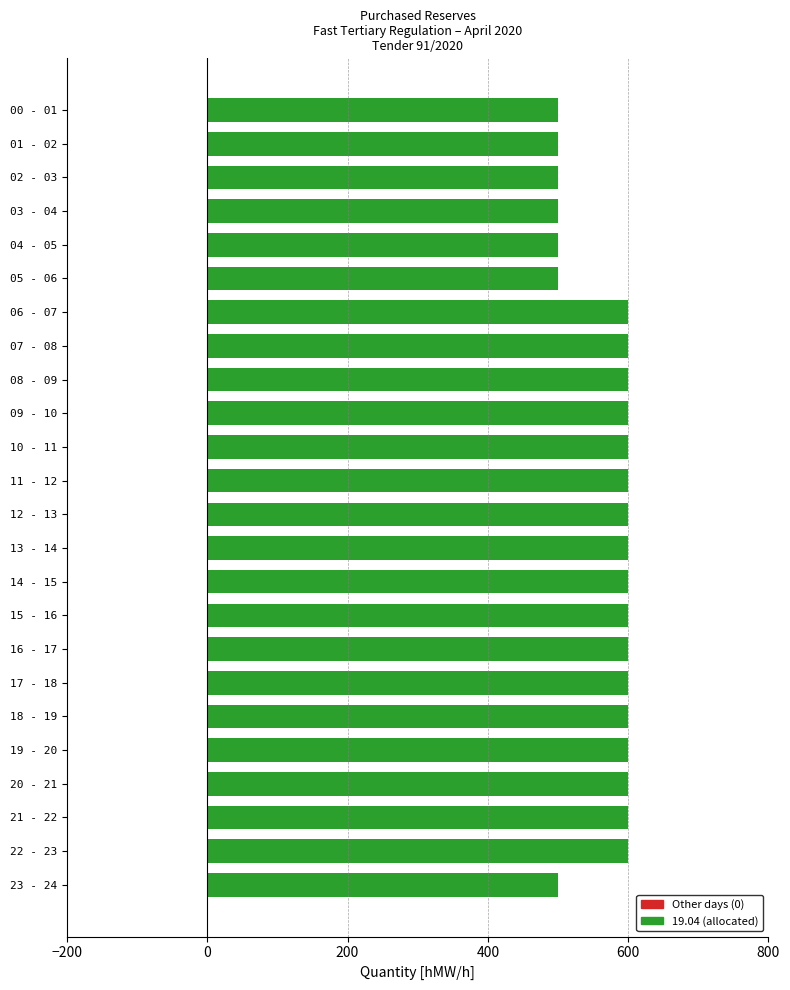

What is the ratio of the value at 20 - 21 to the value at 04 - 05?

1.2